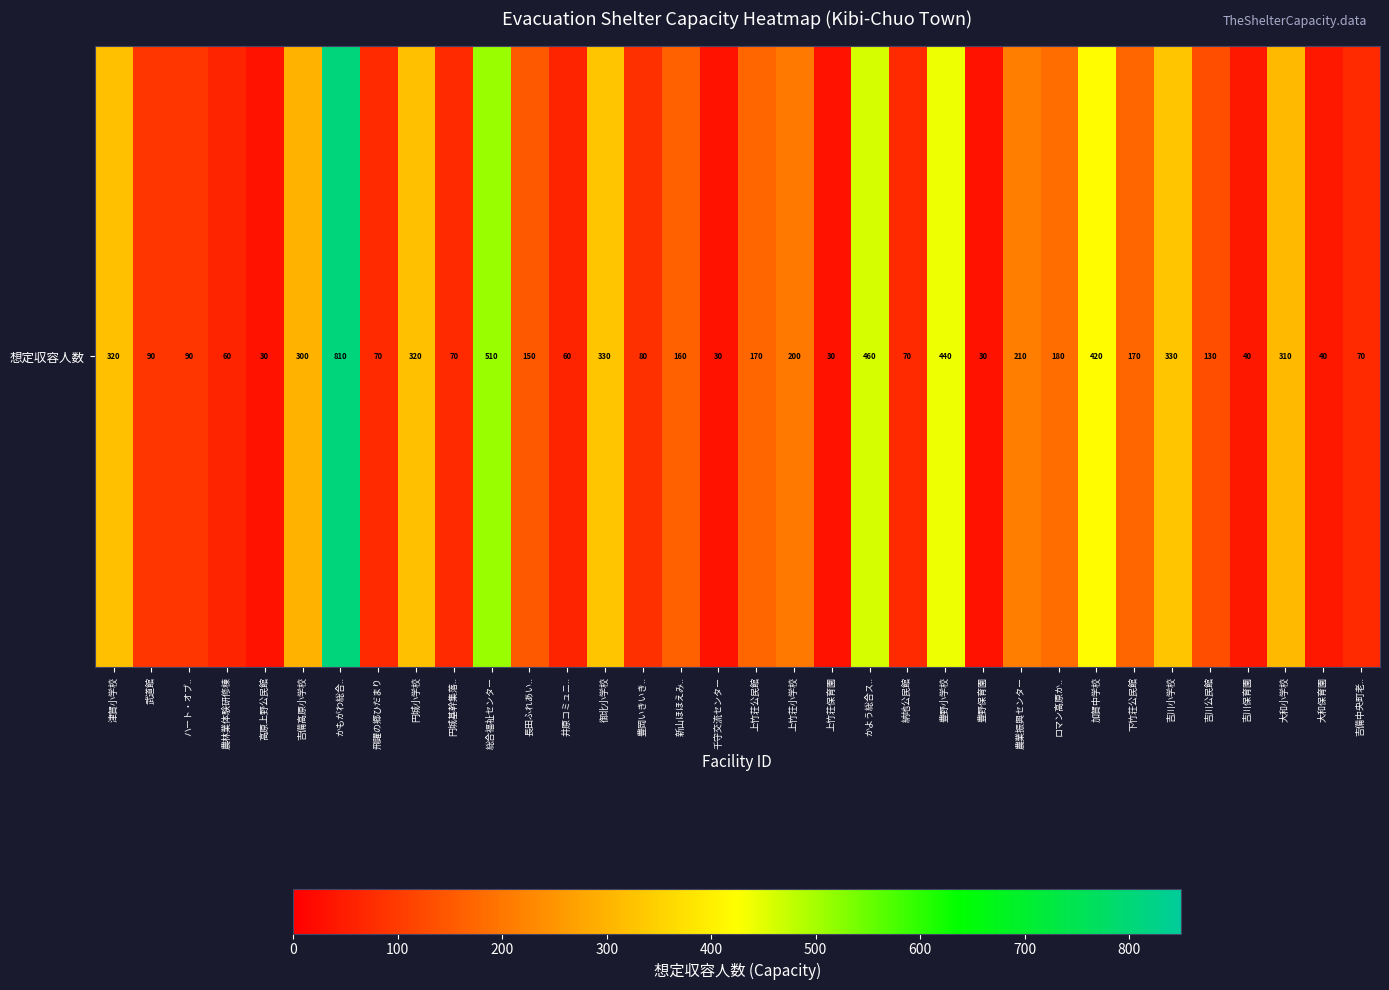

How many values are below 160?

17